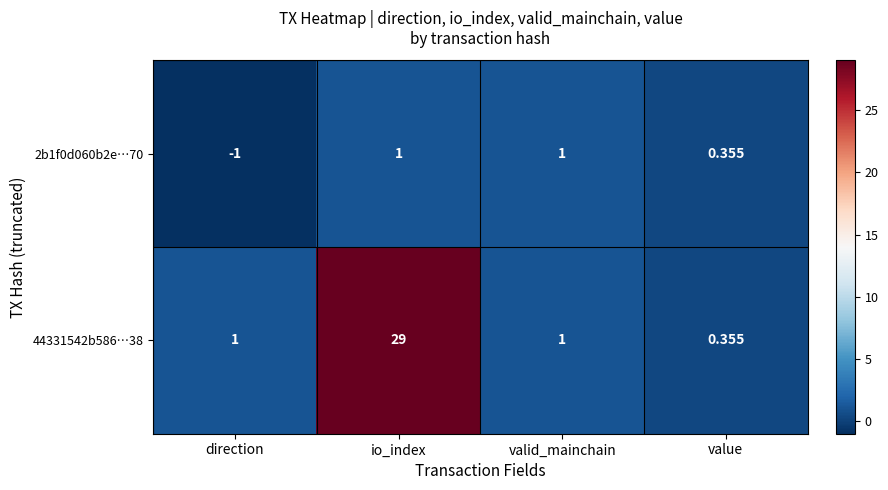

Where is 2b1f0d060b2e…70 nearest to the value 0?

value